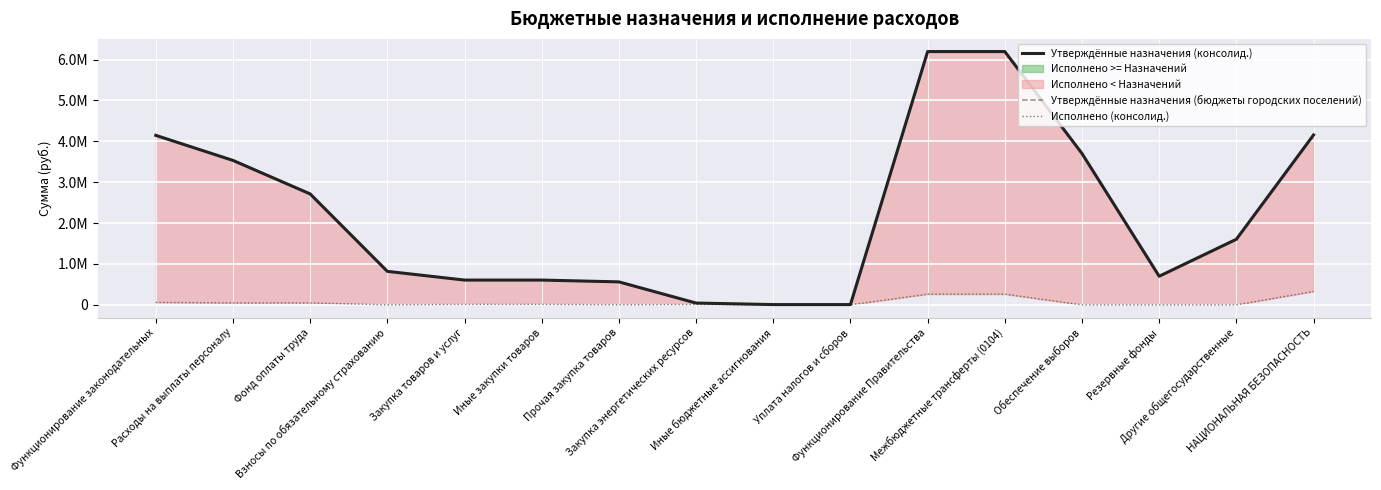

At how many categories does at least one series exceed 816549?

9